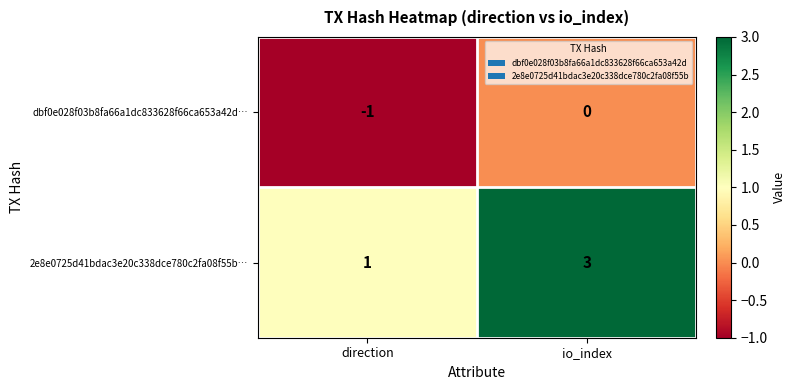

How many negative values does the dbf0e028f03b8fa66a1dc833628f66ca653a42d… series have?

1